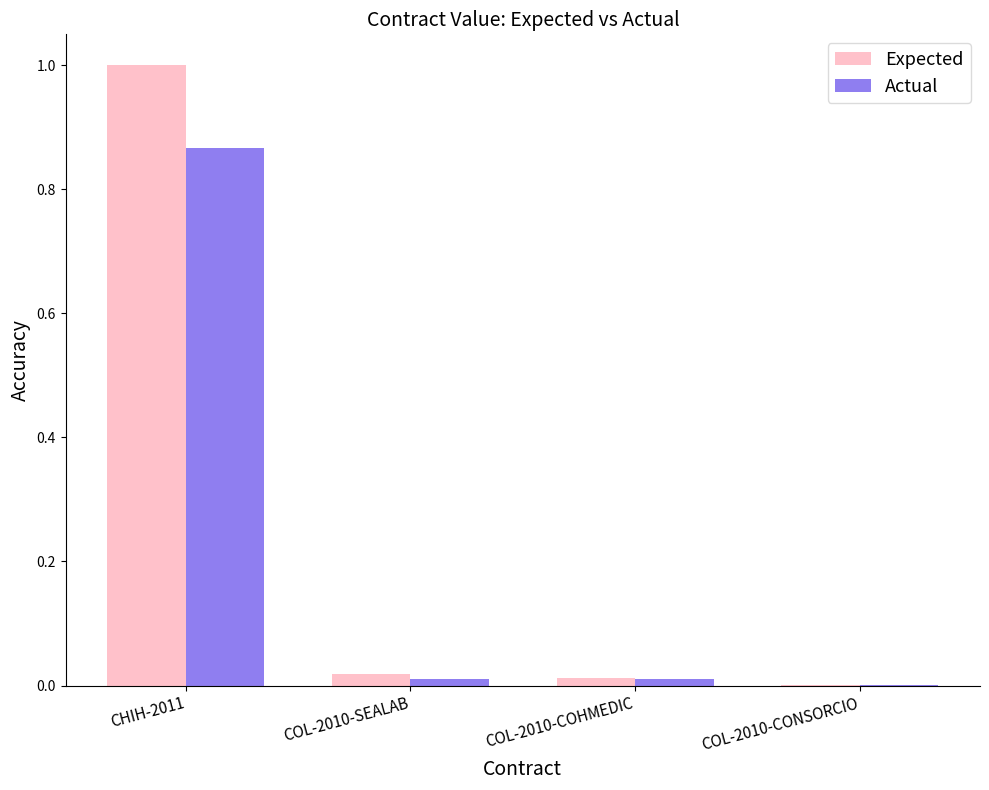

At which category is the sum across all series the highest?

CHIH-2011